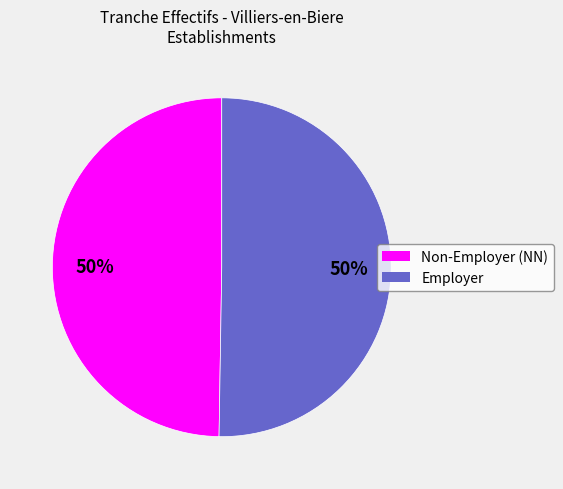

To the nearest percent, what is the average slice percentage?

50%